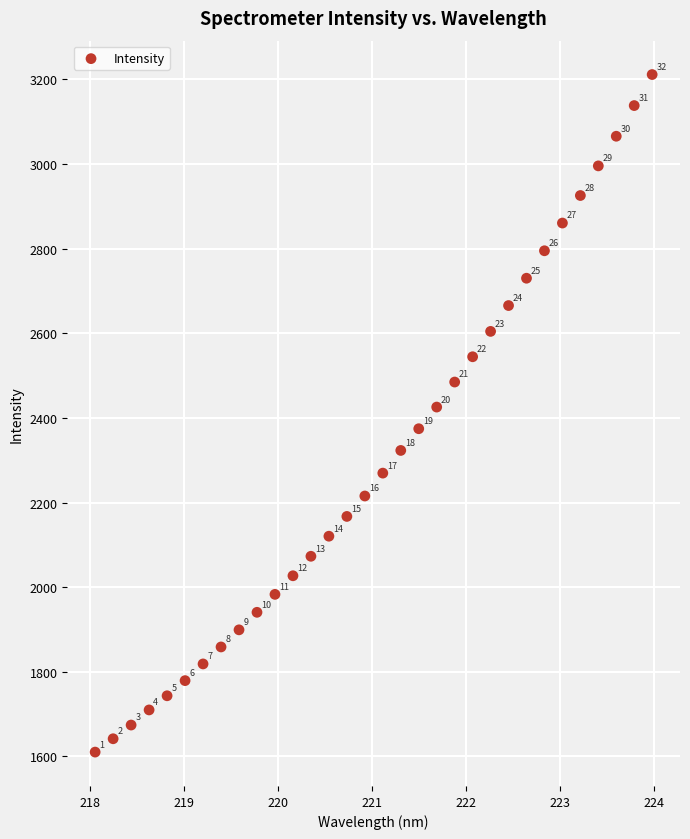

What is the range of X values (max minus min)?

5.9